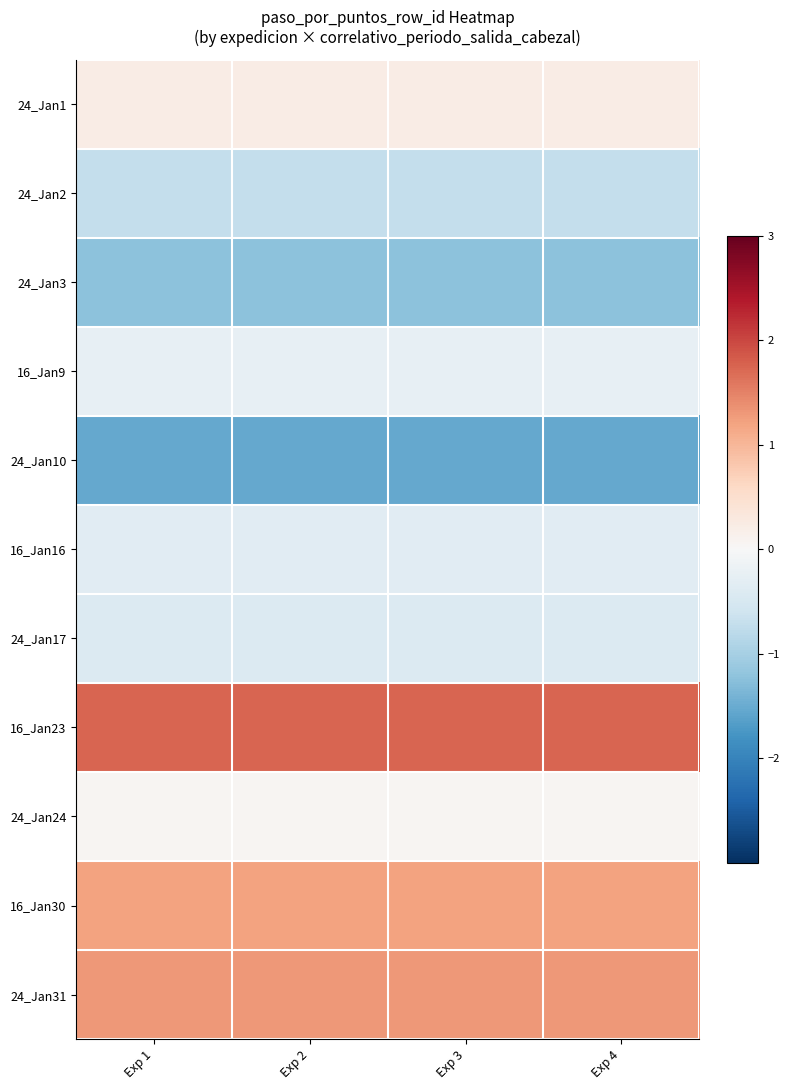

What is the difference between the highest and lowest values at Exp 1?

3.3